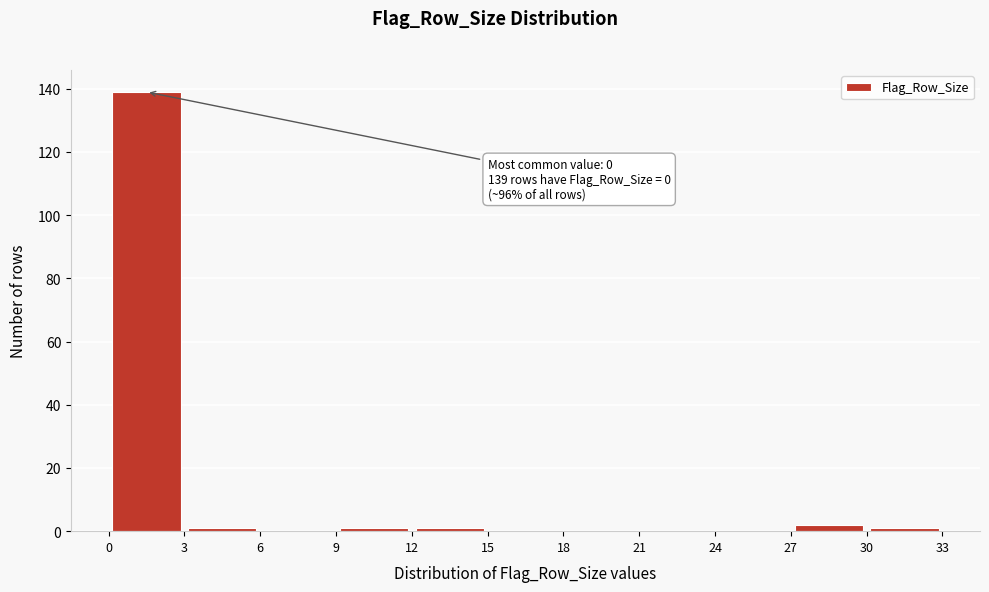

Which range on the x-axis has the tallest bar?

0 to 3